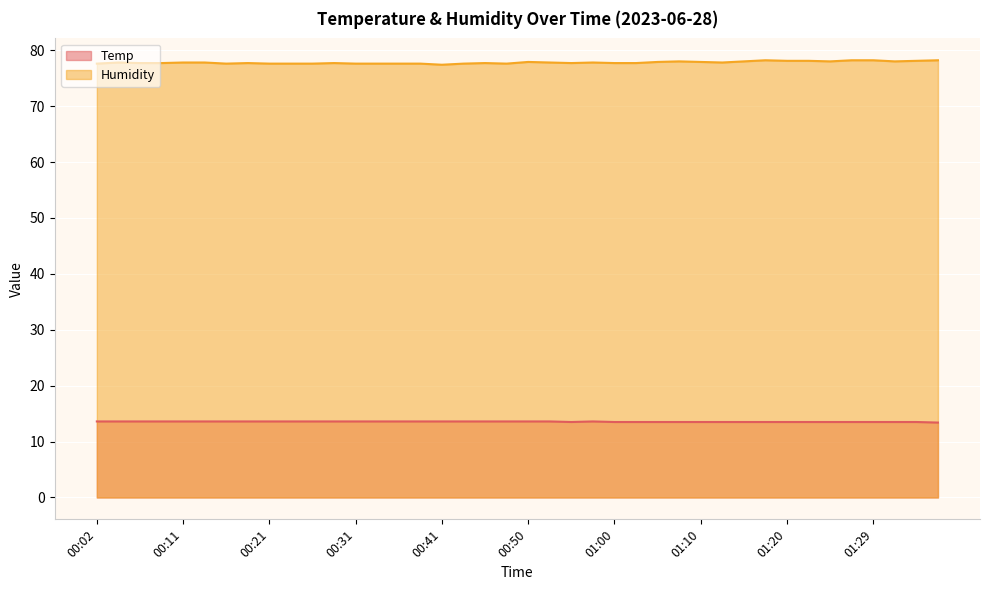

Reading left to right, list all the values displayed in this chart.

Temp: 13.6	13.6	13.6	13.6	13.6	13.6	13.6	13.6	13.6	13.6	13.6	13.6	13.6	13.6	13.6	13.6	13.6	13.6	13.6	13.6	13.6	13.6	13.5	13.6	13.5	13.5	13.5	13.5	13.5	13.5	13.5	13.5	13.5	13.5	13.5	13.5	13.5	13.5	13.5	13.4
Humidity: 77.6	77.8	77.7	77.7	77.8	77.8	77.6	77.7	77.6	77.6	77.6	77.7	77.6	77.6	77.6	77.6	77.4	77.6	77.7	77.6	77.9	77.8	77.7	77.8	77.7	77.7	77.9	78.0	77.9	77.8	78.0	78.2	78.1	78.1	78.0	78.2	78.2	78.0	78.1	78.2